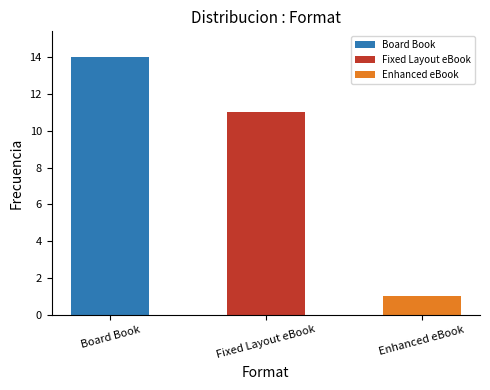

What is the label of the 3rd bar from the right?

Board Book